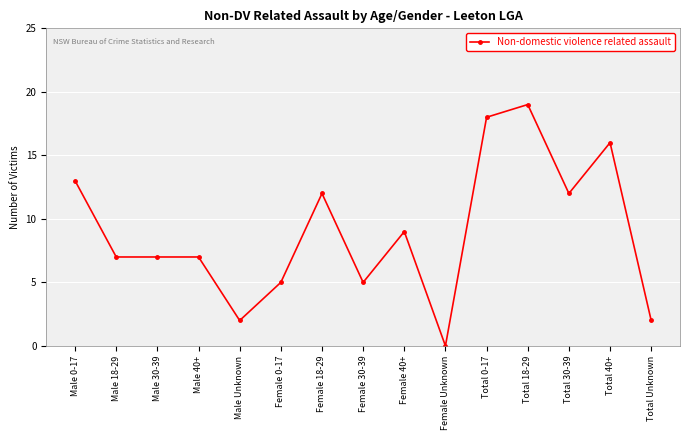

True or false: the data shows 4 at Female 18-29.

False